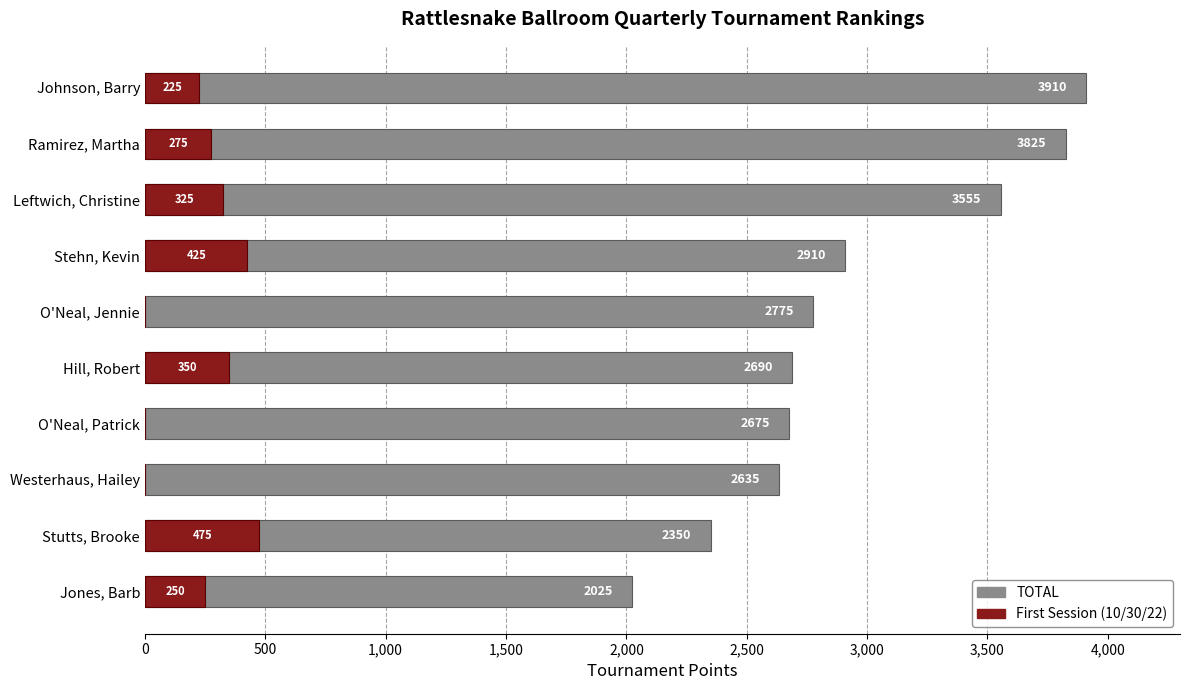

The TOTAL series shows 607 at Stehn, Kevin. True or false?

False